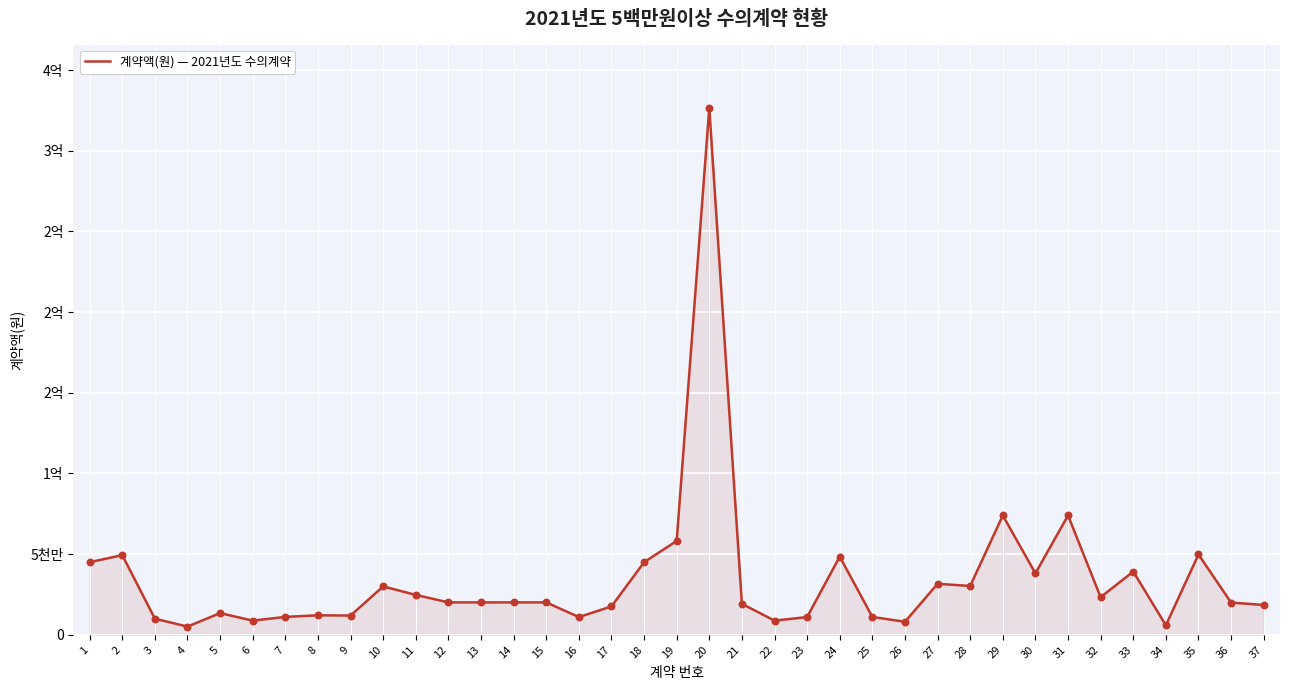

What is the ratio of the value at 20 to the value at 34?

55.5